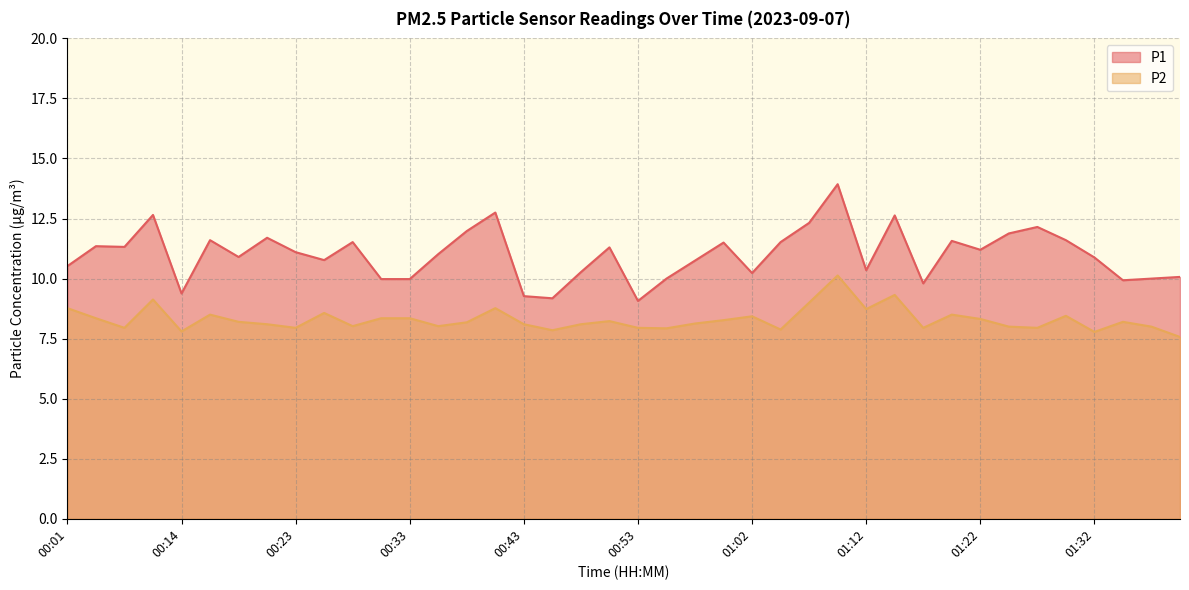

True or false: P2 and P1 intersect in this chart.

False